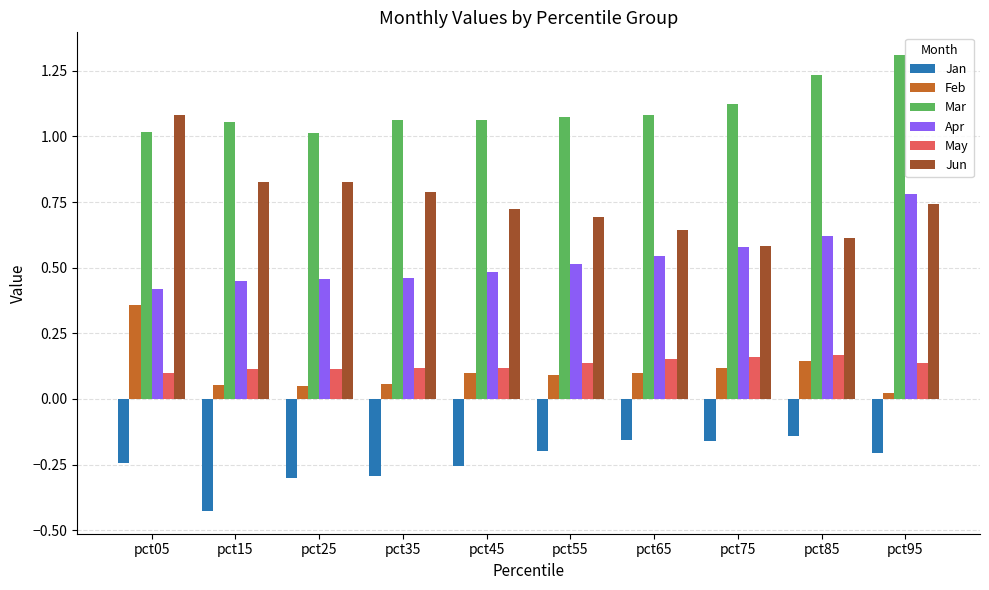

What is the total value across all series at pct45?

2.2